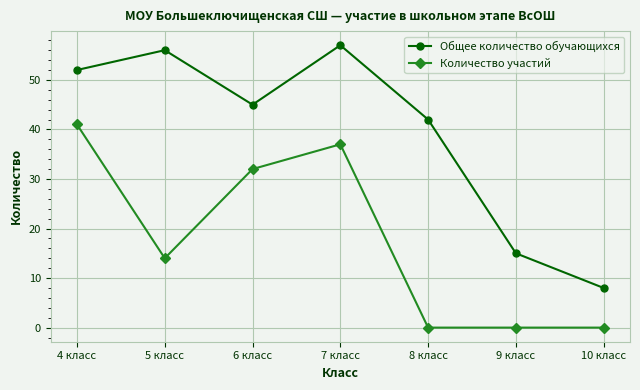

What is the label of the 3rd point from the right?

8 класс